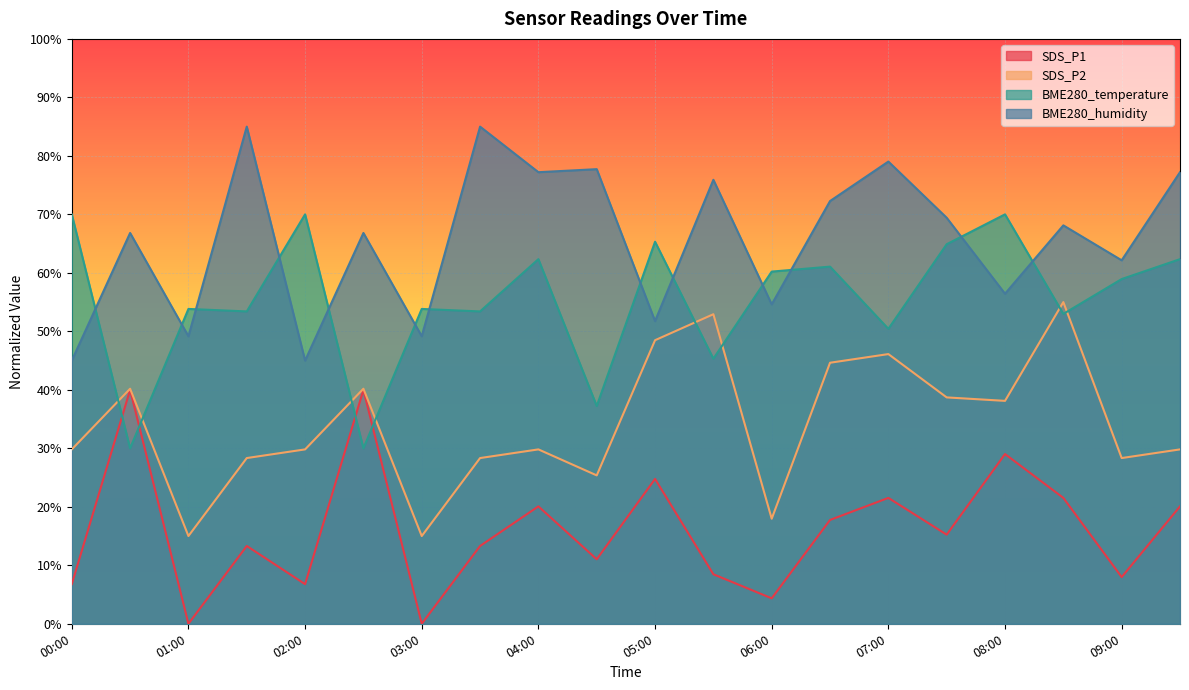

The BME280_temperature series shows 88.6 at 07:00. True or false?

False